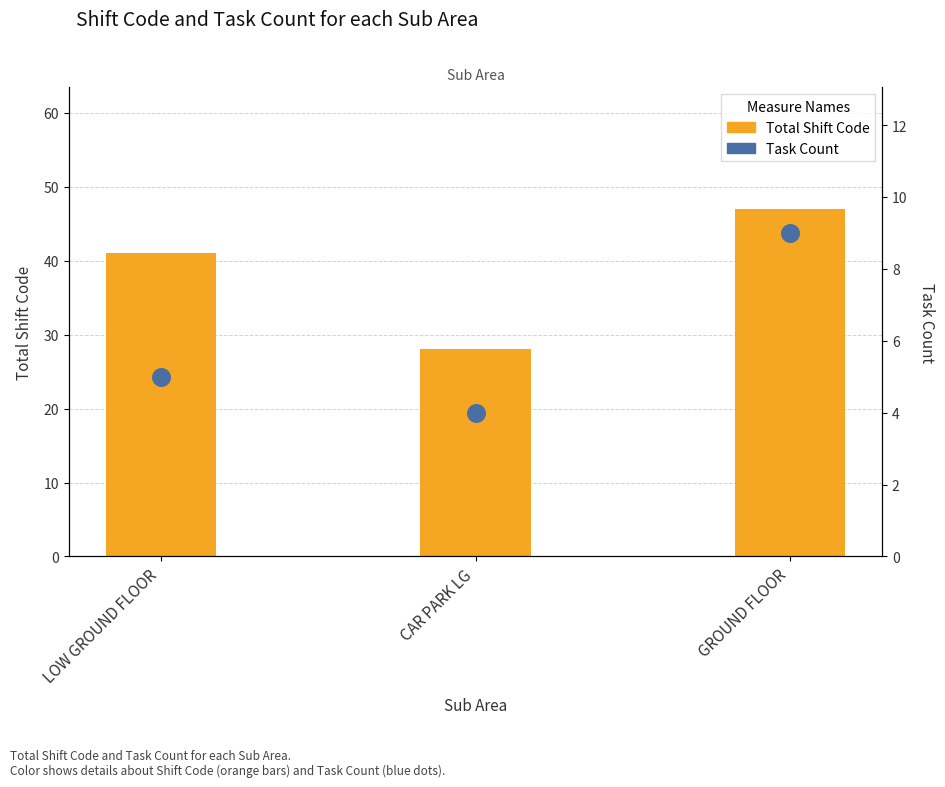

At how many categories does at least one series exceed 14?

3